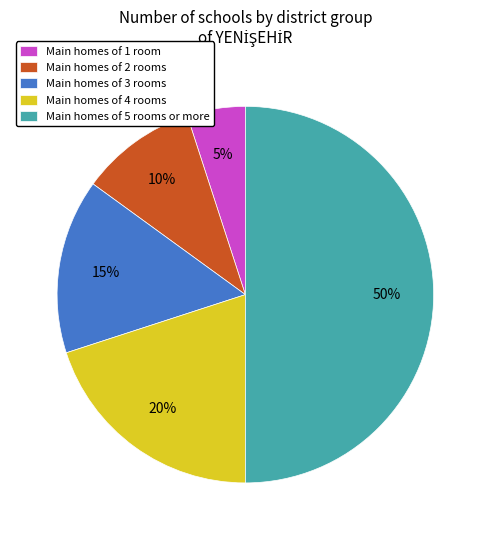

To the nearest percent, what percentage of the pie is Main homes of 3 rooms?

15%